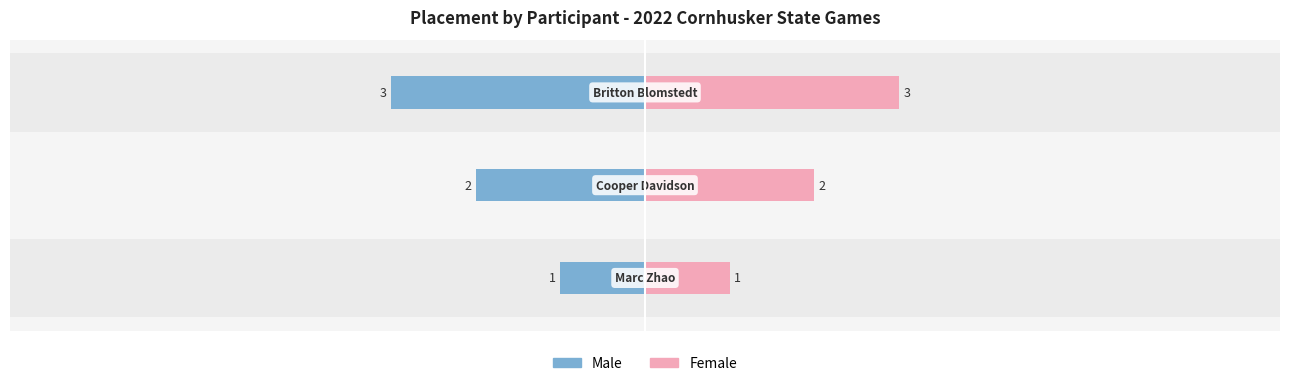

Which series has the largest total across all categories?

Female